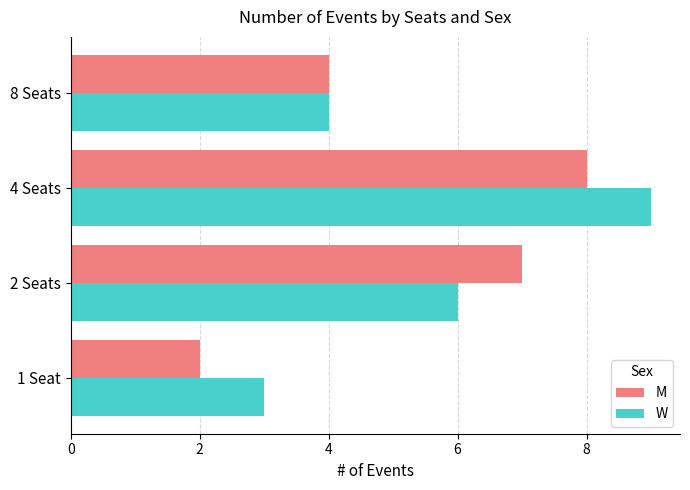

What is the greatest value displayed?

9